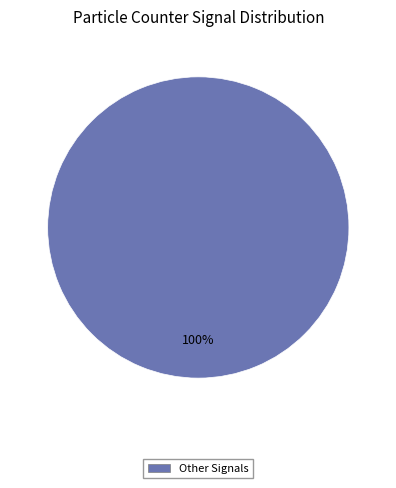

Which category accounts for the majority?

Other Signals